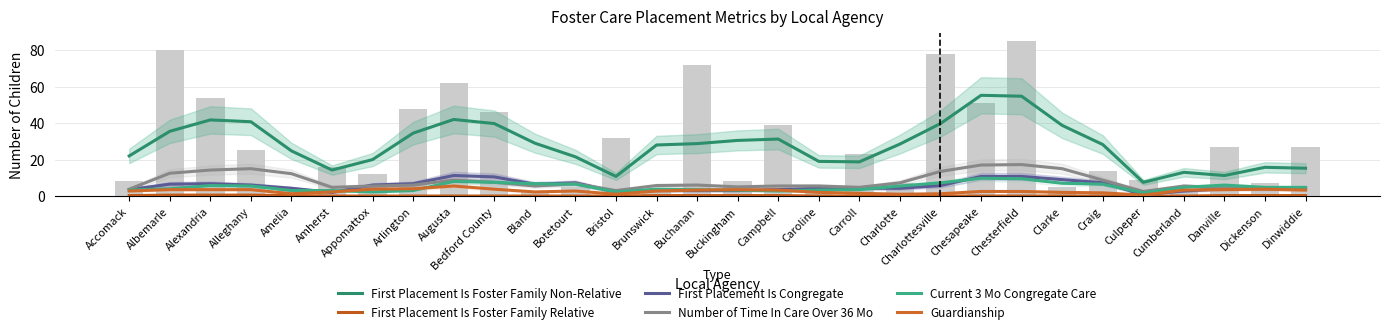

Count the number of categories in the chart.

30